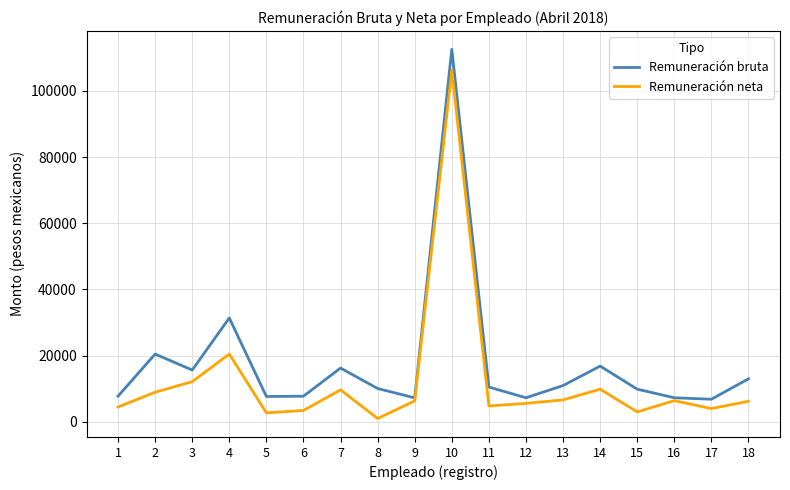

What is the maximum value for Remuneración bruta?

112578.4